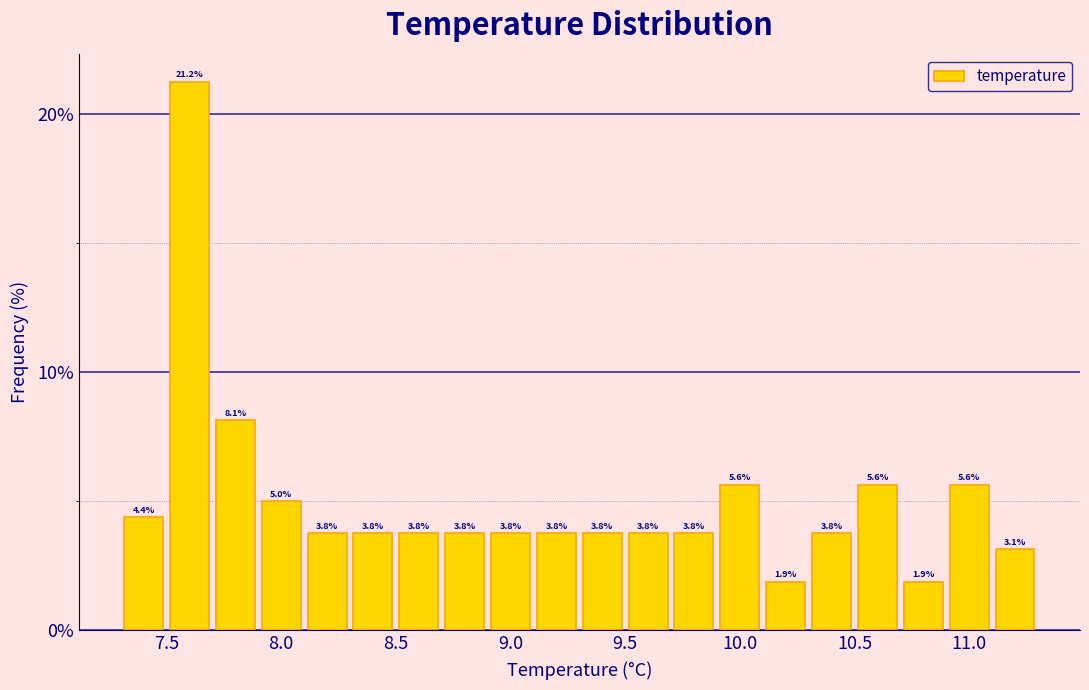

Over which range of the x-axis is the bar tallest?

7.5 to 7.7